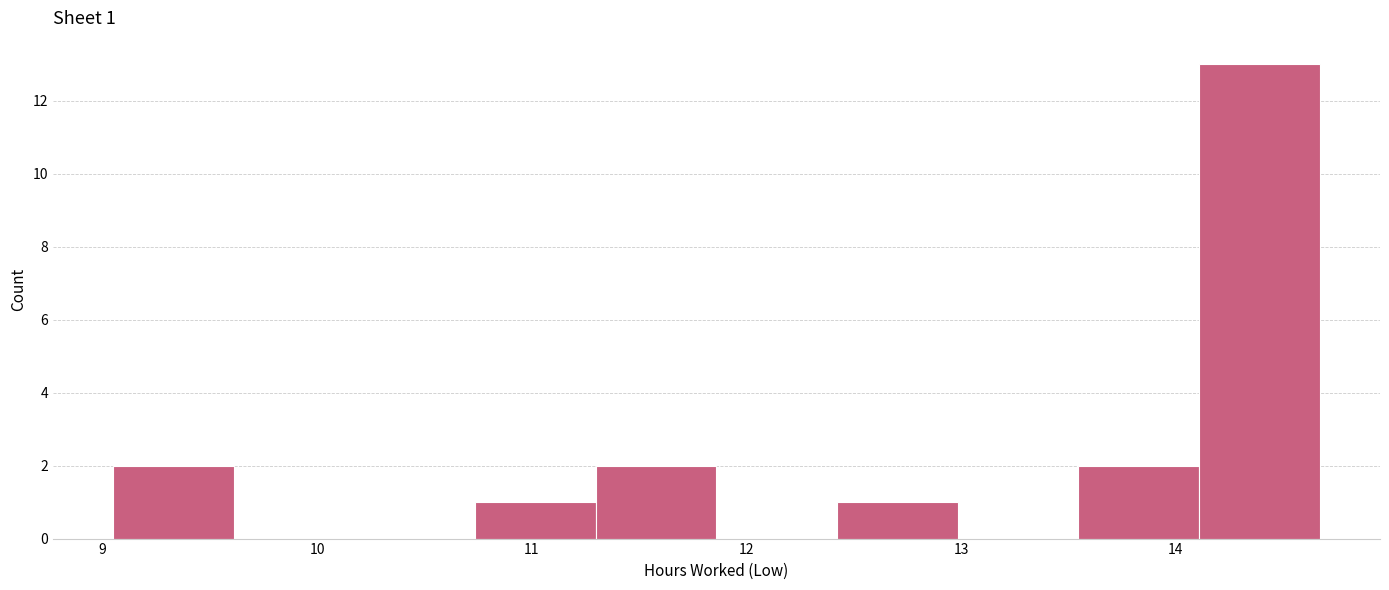

Over which range of the x-axis is the bar tallest?

14.1 to 14.7